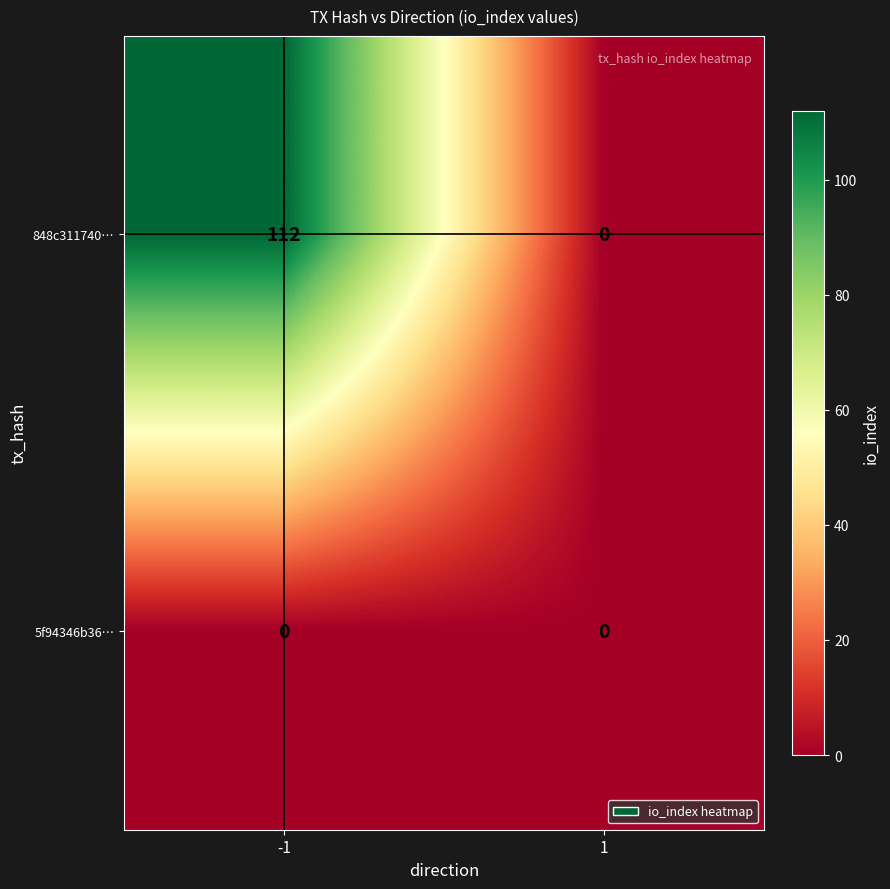

At which category is the sum across all series the highest?

-1